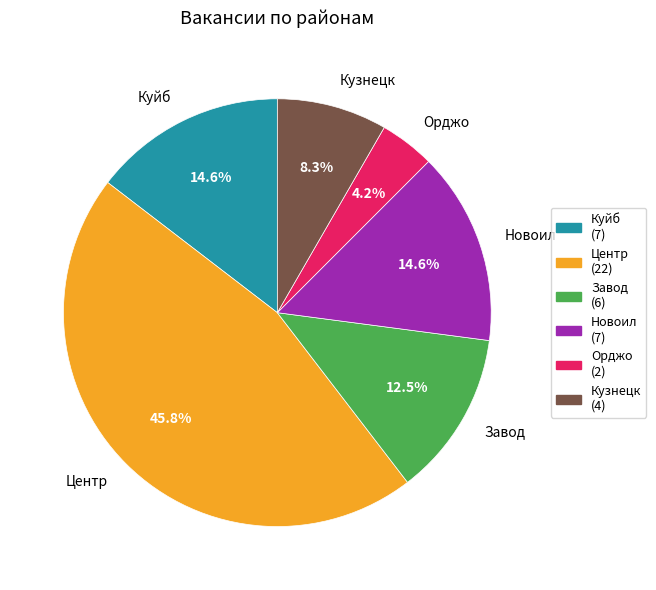

How many segments does this pie chart have?

6